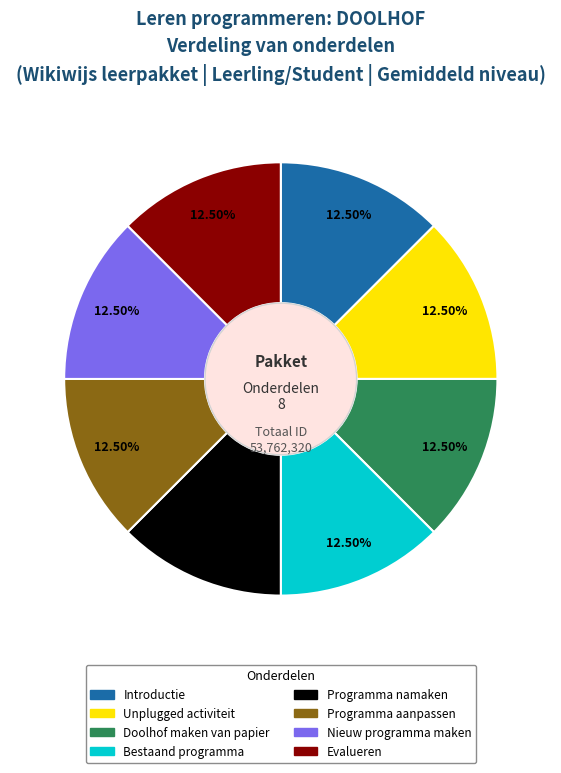

Is the sum of Introductie and Evalueren greater than half?

No